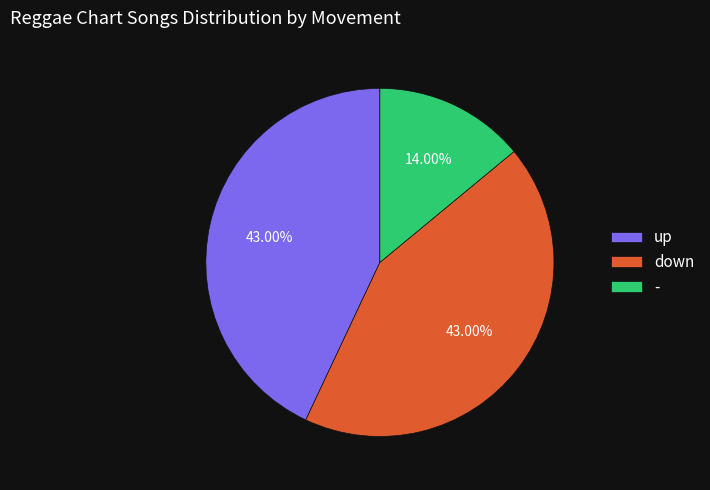

Which slice is the smallest?

-